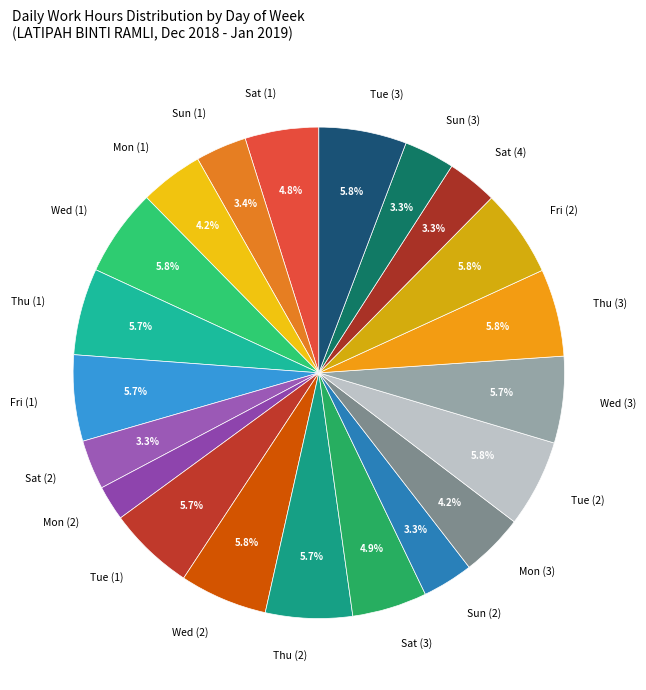

Does any single category account for the majority?

No